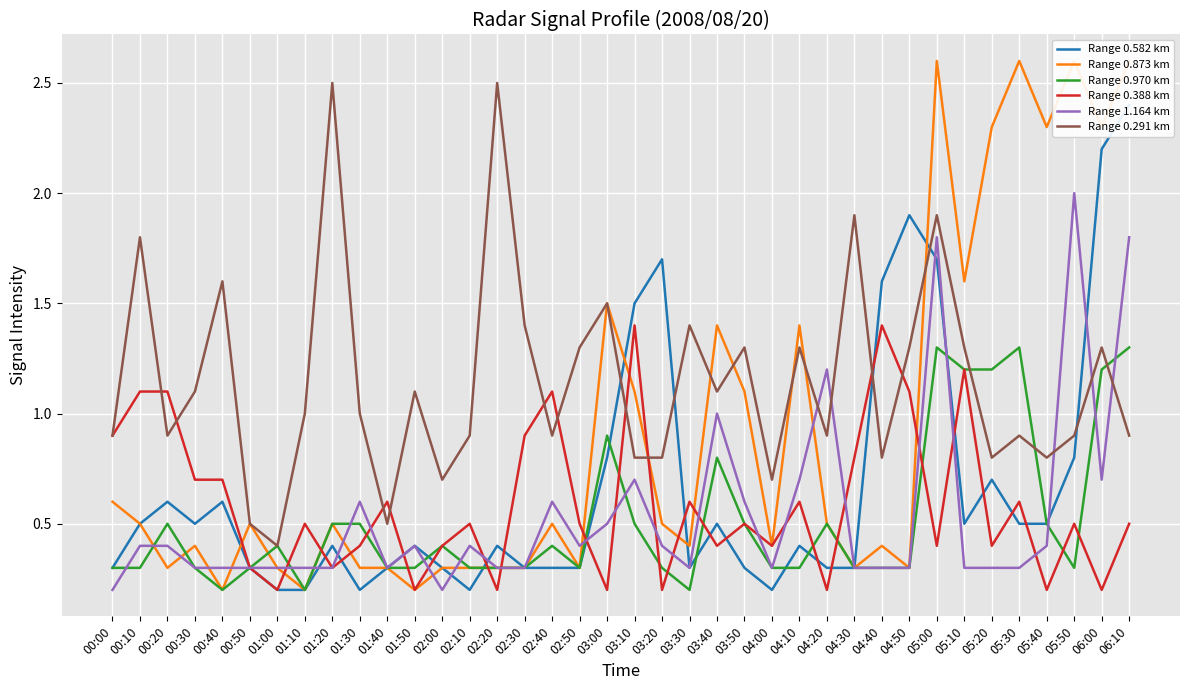

At which category does Range 1.164 km reach its first local valley?

01:40